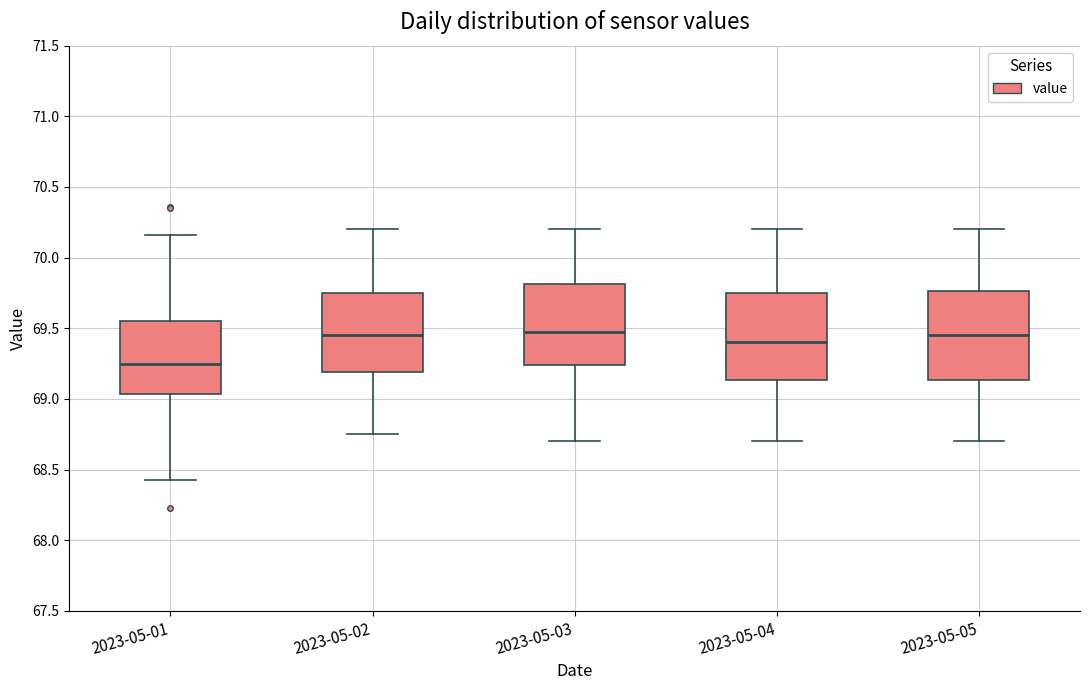

Which box has the lowest median line?

2023-05-01